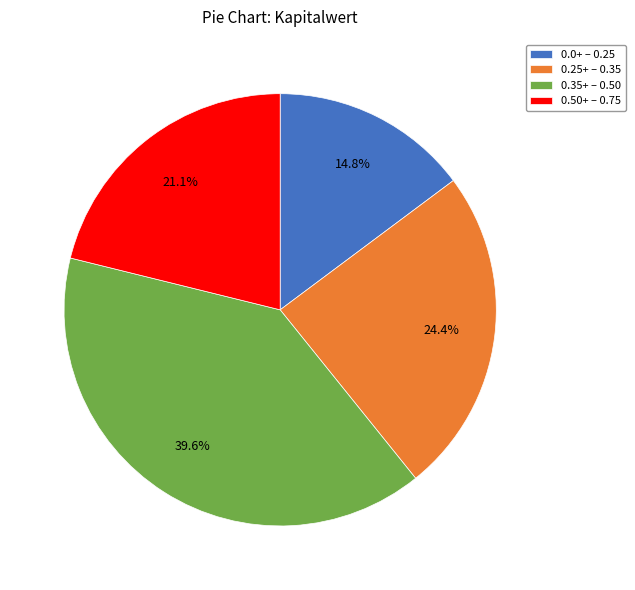

Is there any slice that represents more than half of the pie?

No